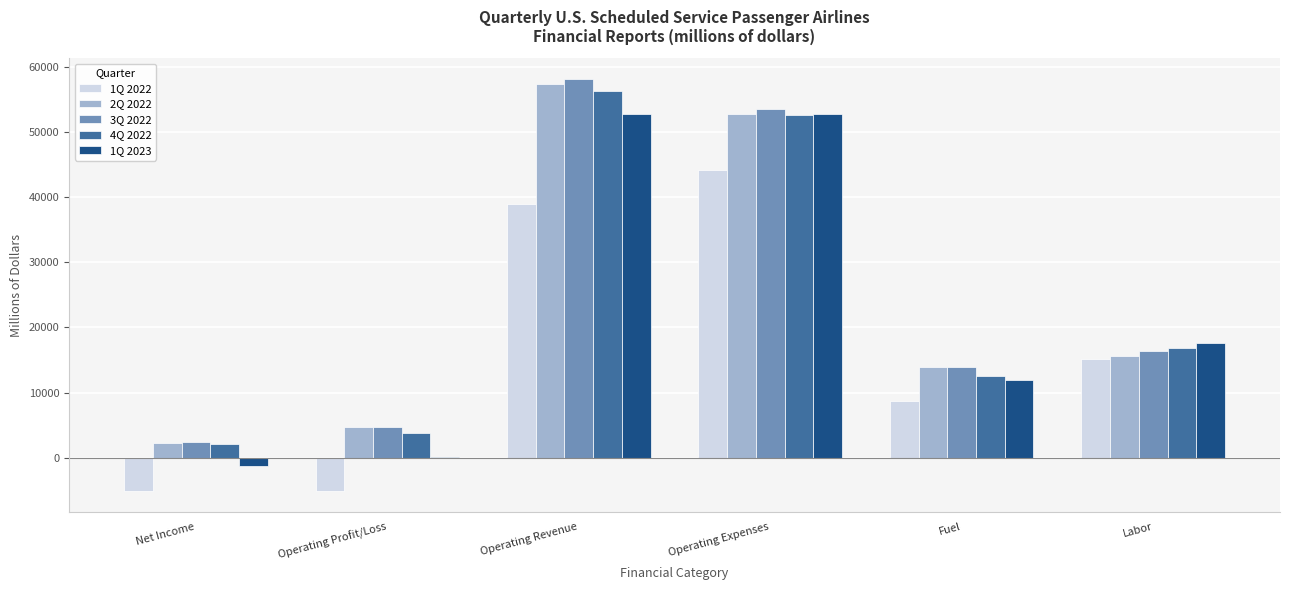

Is it true that 3Q 2022 equals 27120.3 at Labor?

False